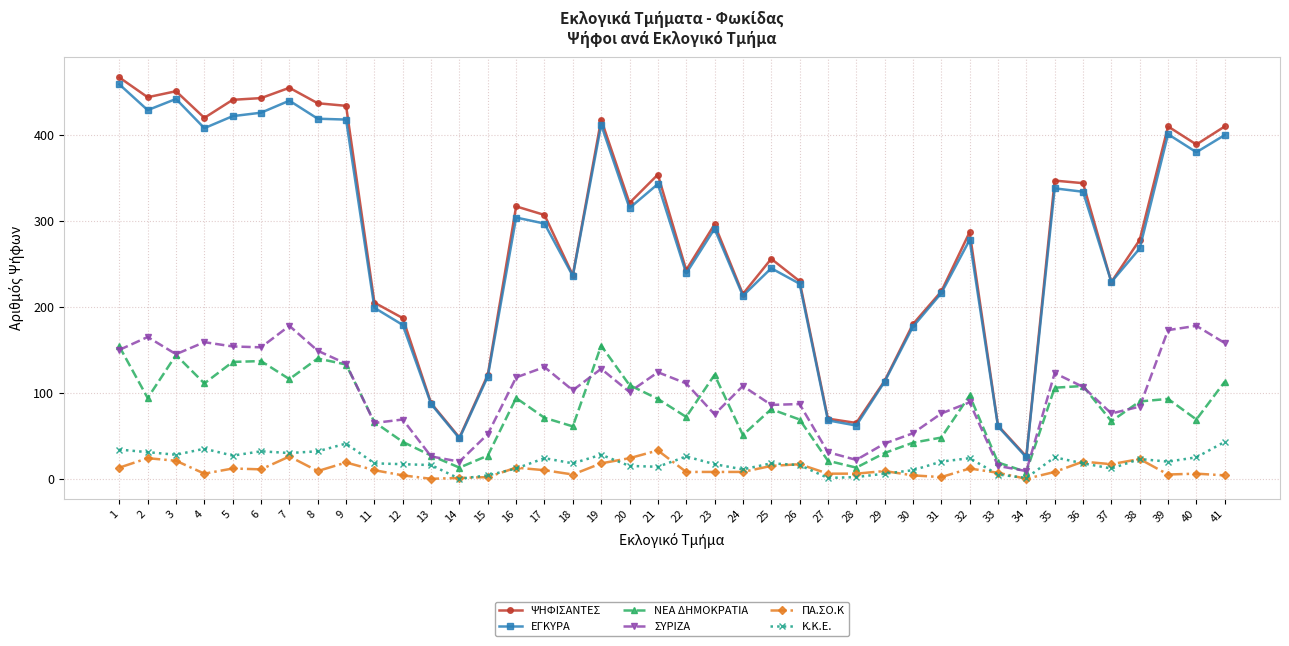

Is it true that Κ.Κ.Ε. equals 28 at 3?

True